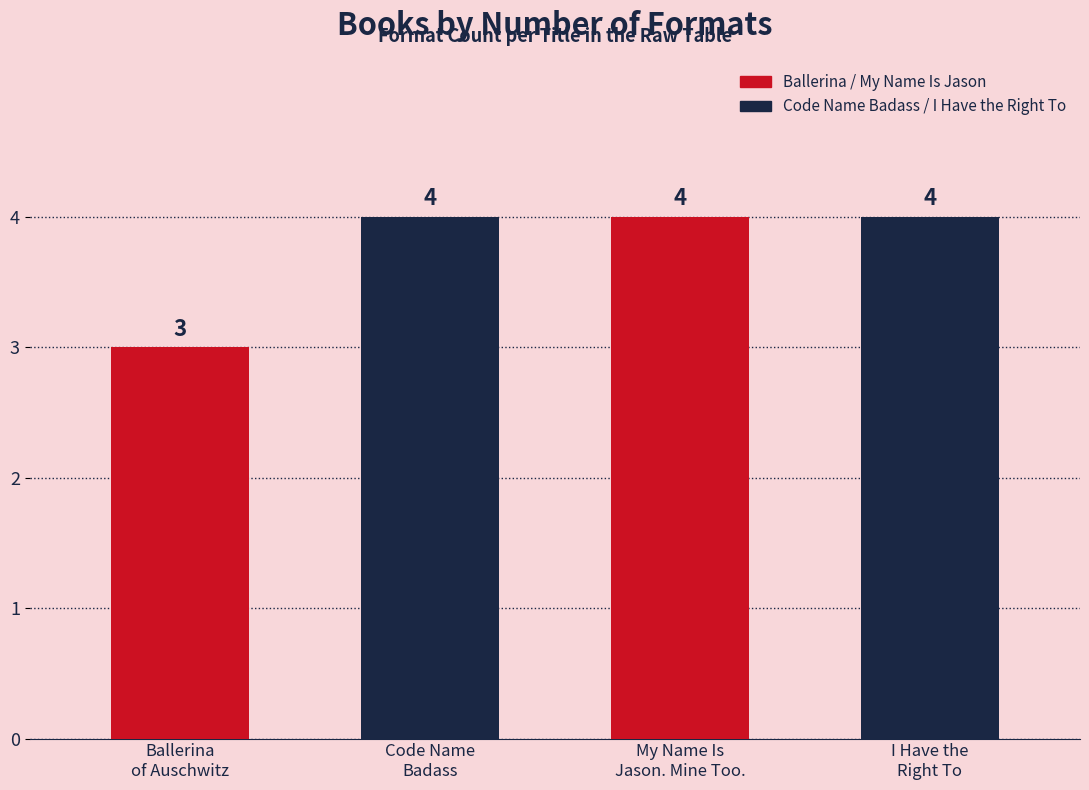

Approximately how many times larger is the value at My Name Is
Jason. Mine Too. compared to Ballerina
of Auschwitz?

1.3